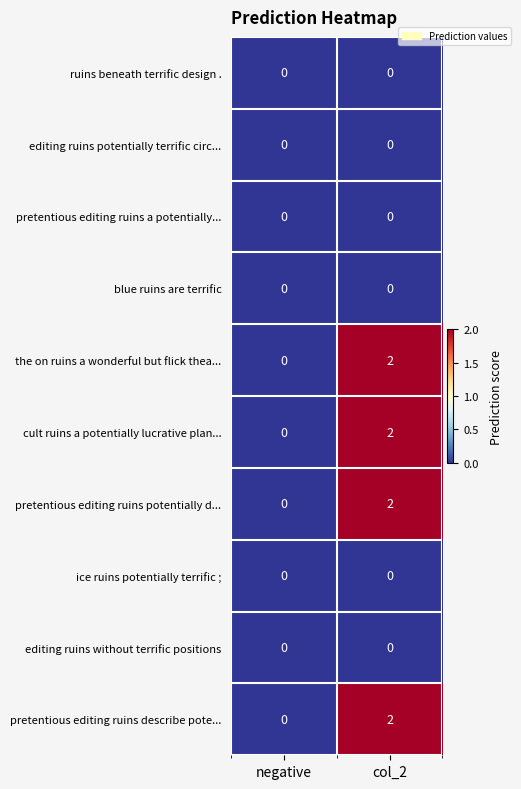

At which label is pretentious editing ruins describe pote... closest to 1?

negative